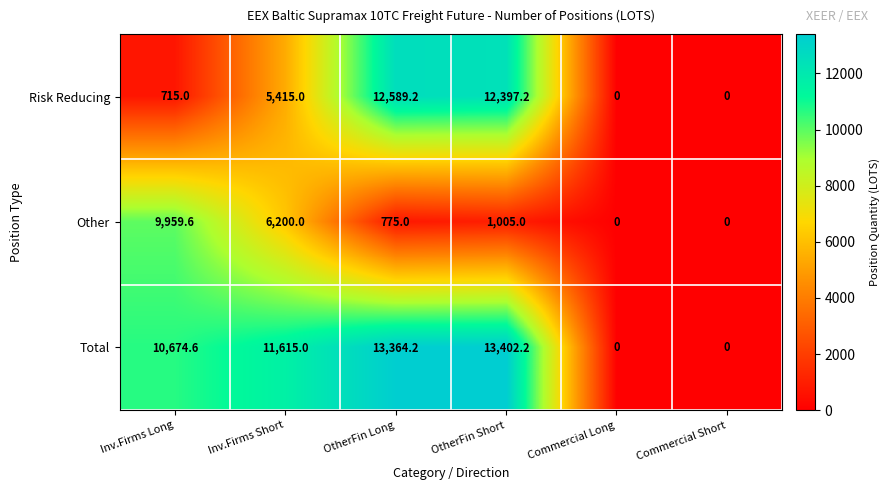

What is the average value of the Other series?

2989.9